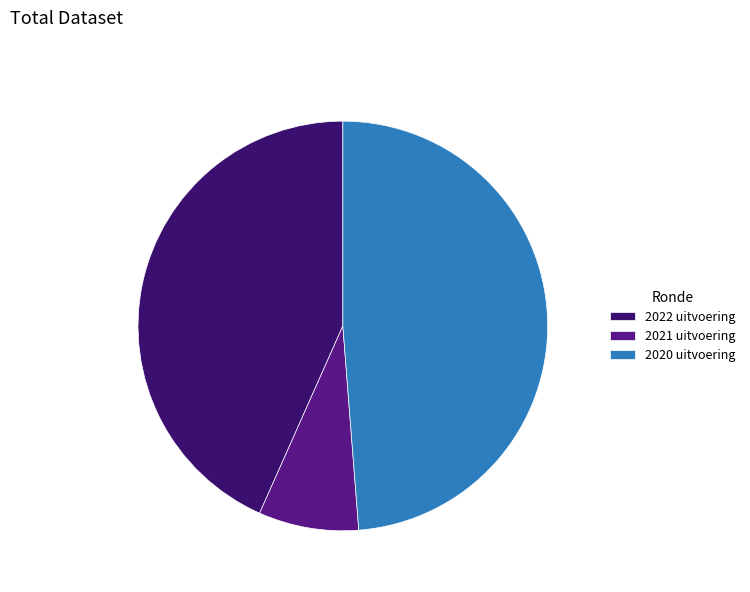

Does any single category account for the majority?

No